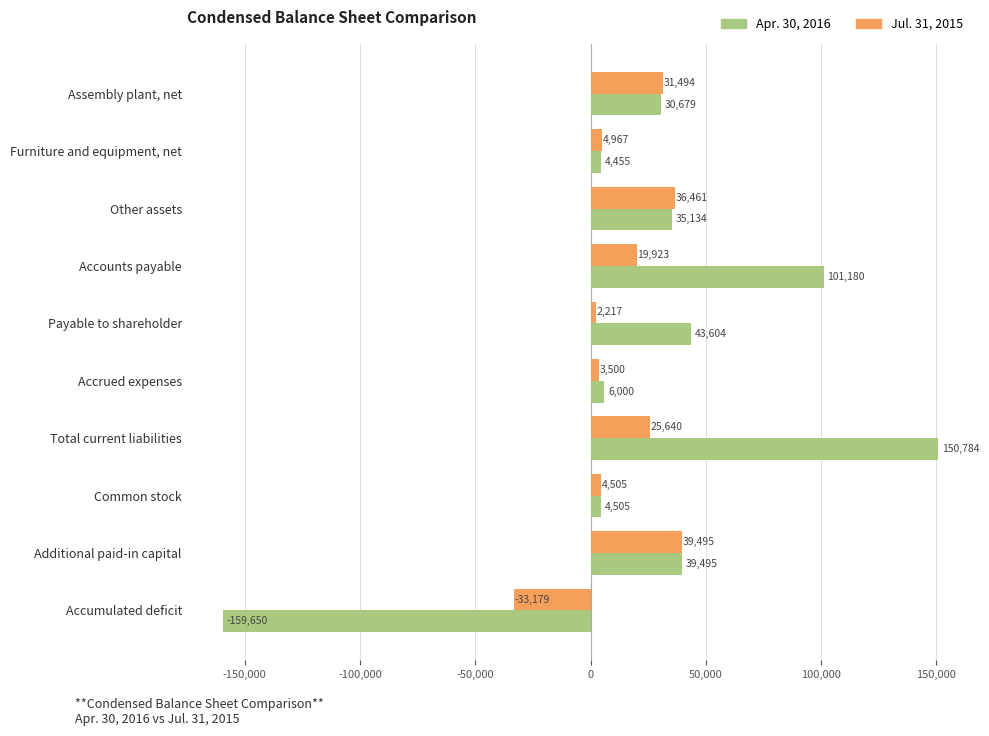

Which series has the widest spread of values?

Apr. 30, 2016